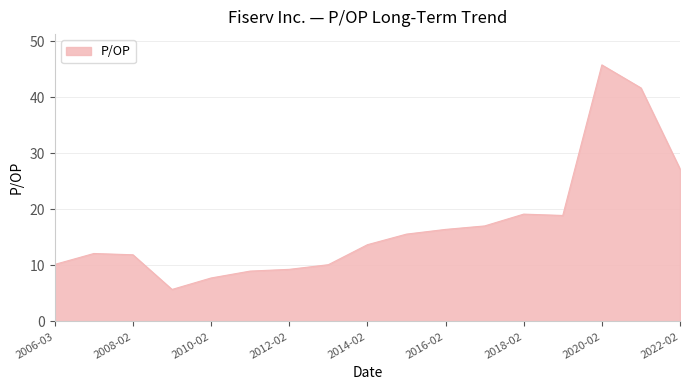

What is the smallest value displayed?

5.7